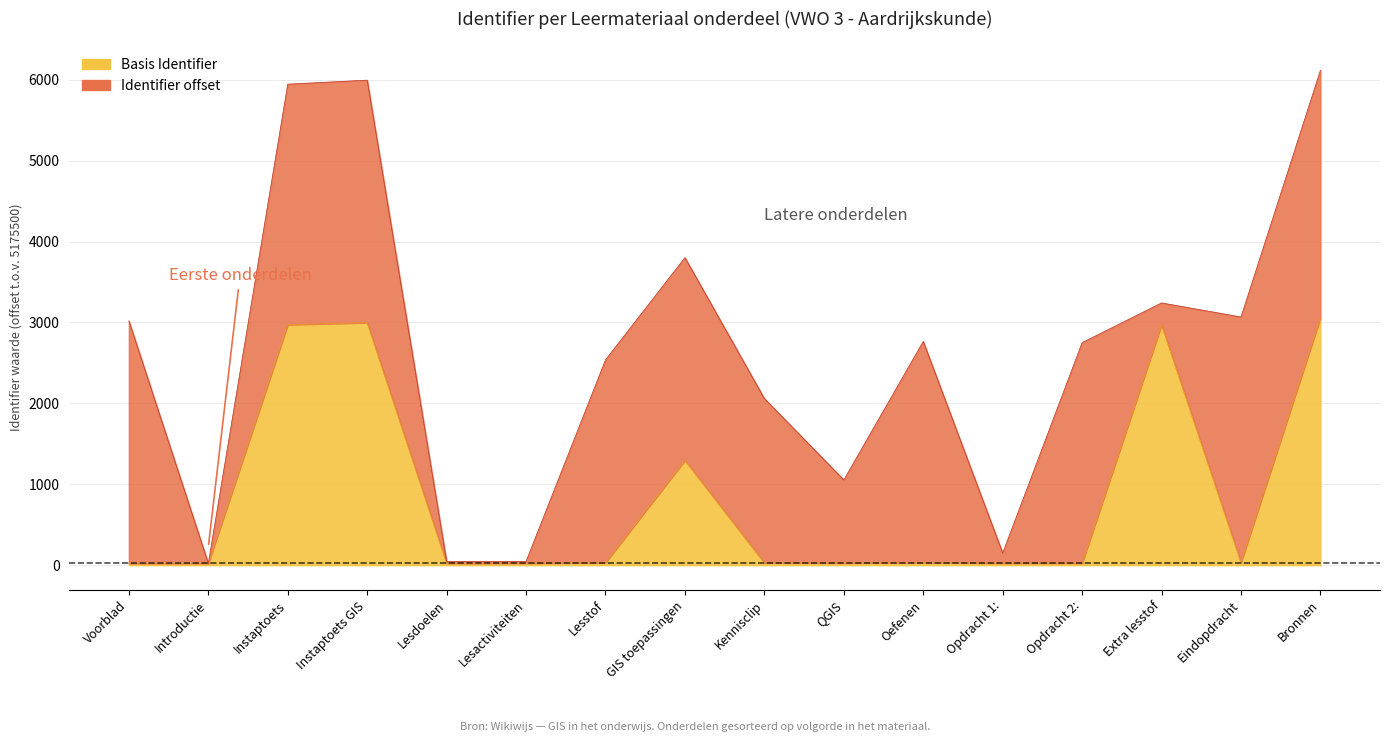

Which category has the highest value across all series?

Bronnen